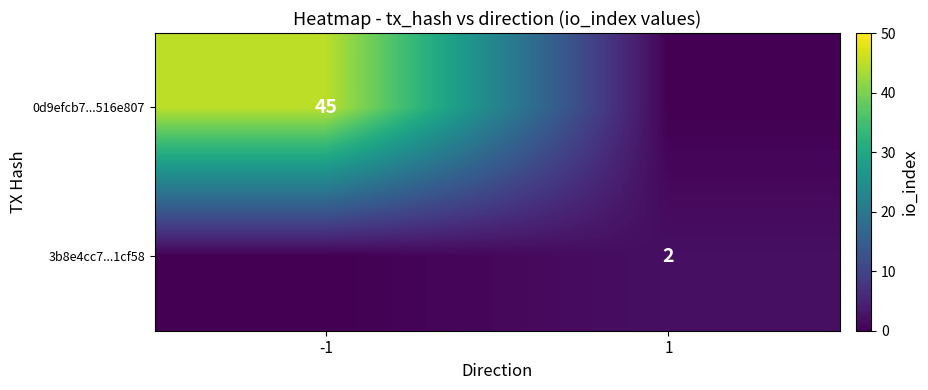

At how many categories does at least one series exceed 40?

1